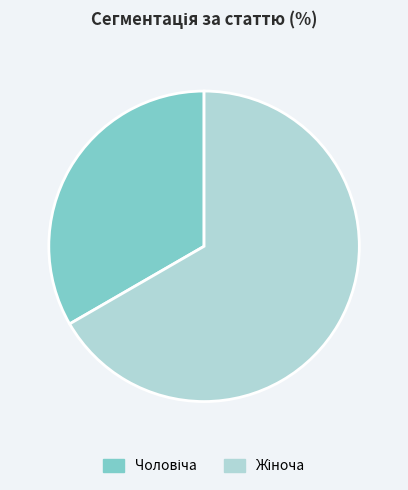

Does any single category account for the majority?

Yes